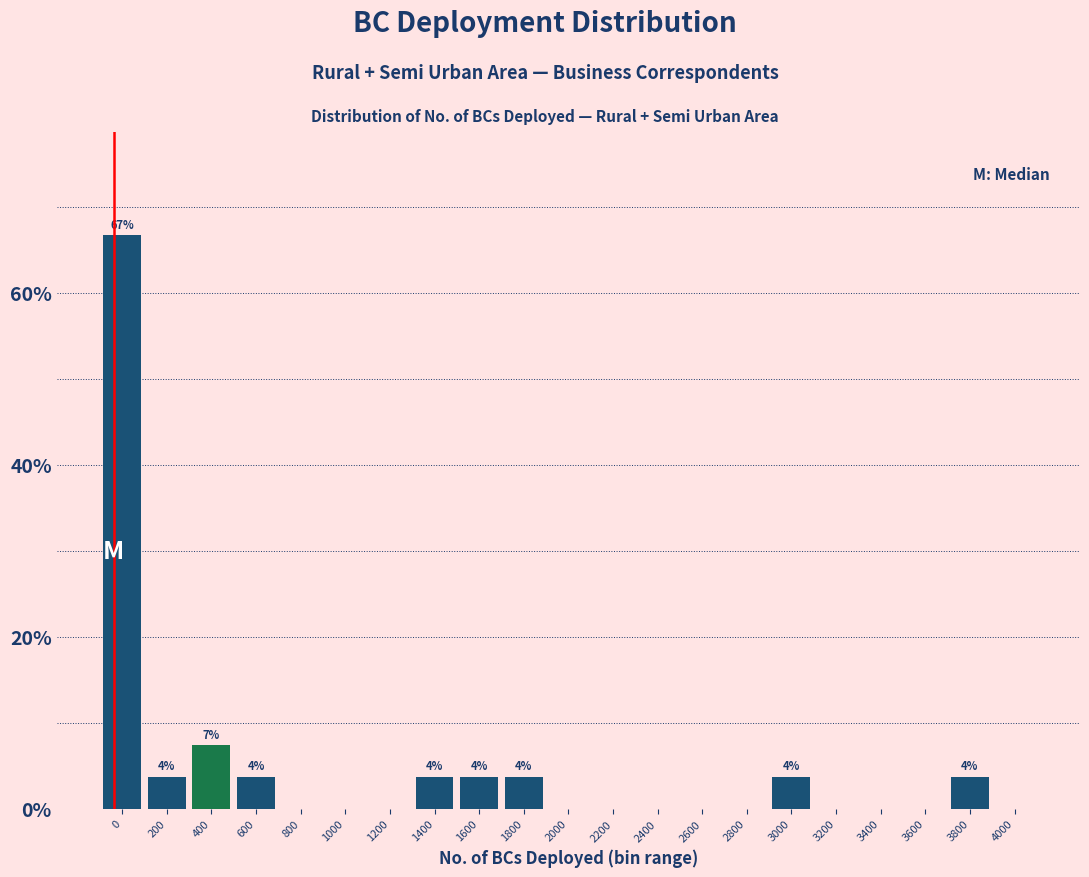

Reading left to right, transcribe all the data shown in this chart.

0=66.7	200=3.7	400=7.4	600=3.7	800=0.0	1000=0.0	1200=0.0	1400=3.7	1600=3.7	1800=3.7	2000=0.0	2200=0.0	2400=0.0	2600=0.0	2800=0.0	3000=3.7	3200=0.0	3400=0.0	3600=0.0	3800=3.7	4000=0.0